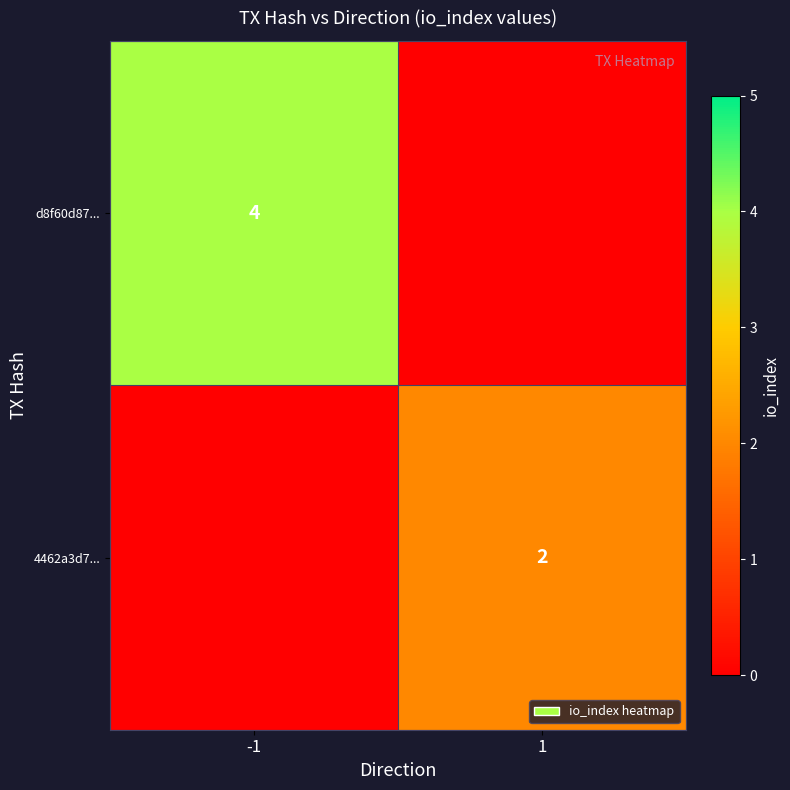

True or false: d8f60d87... has a value of 1 at -1.

False